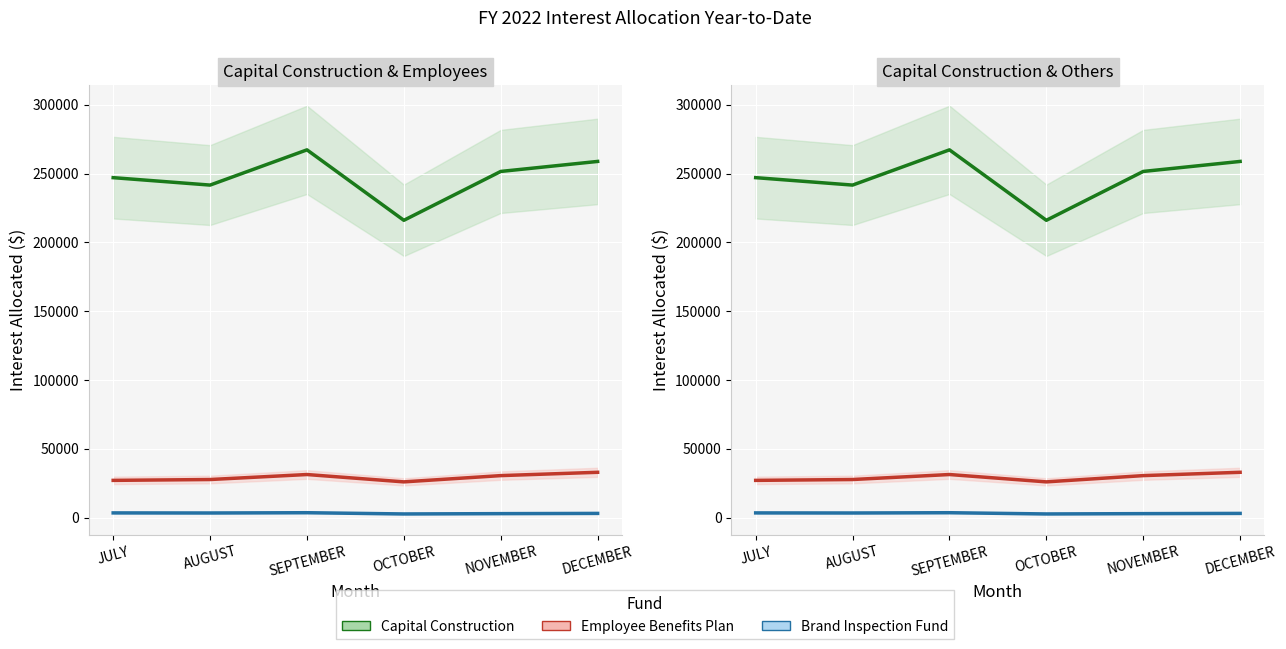

Read the Capital Construction value at NOVEMBER, to the nearest 50.

251600